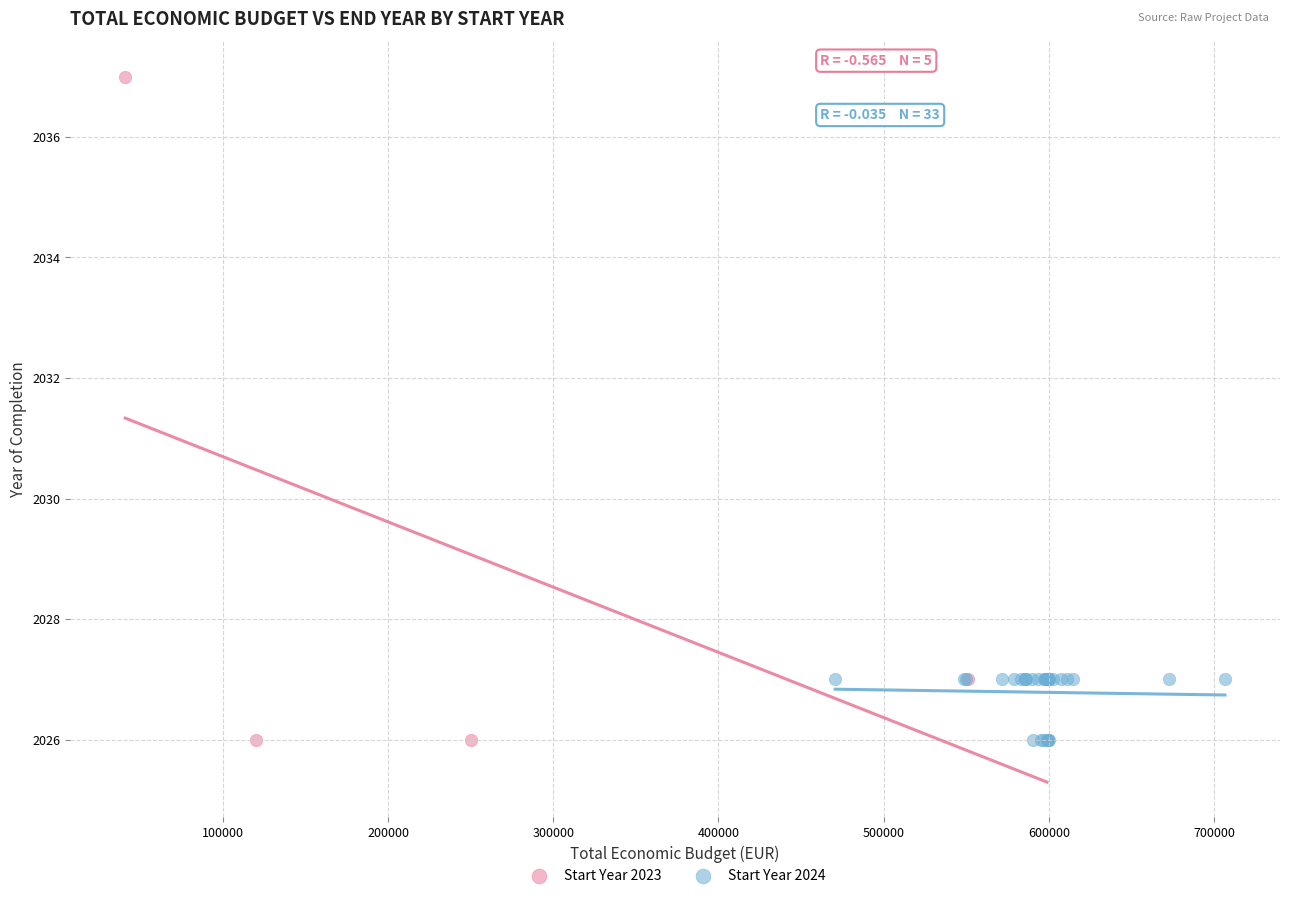

Which series reaches the maximum Y coordinate?

Start Year 2023